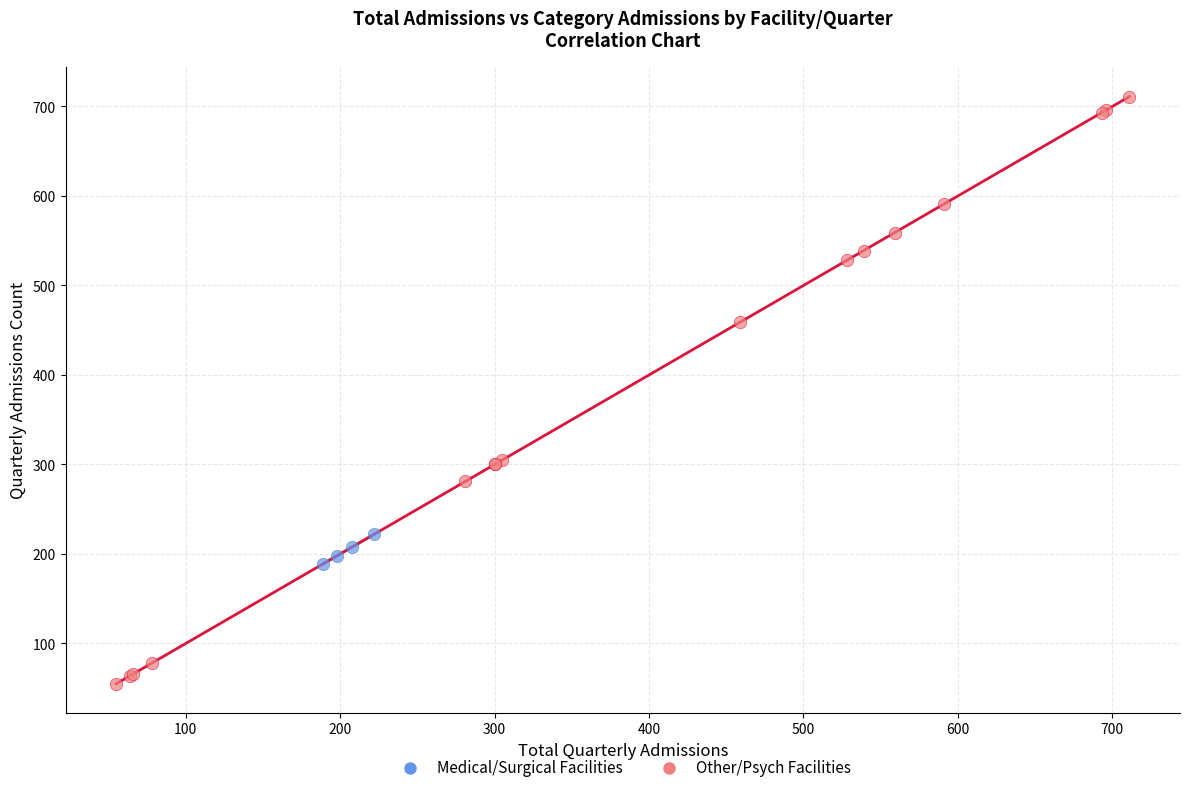

Which series reaches the minimum Y coordinate?

Other/Psych Facilities